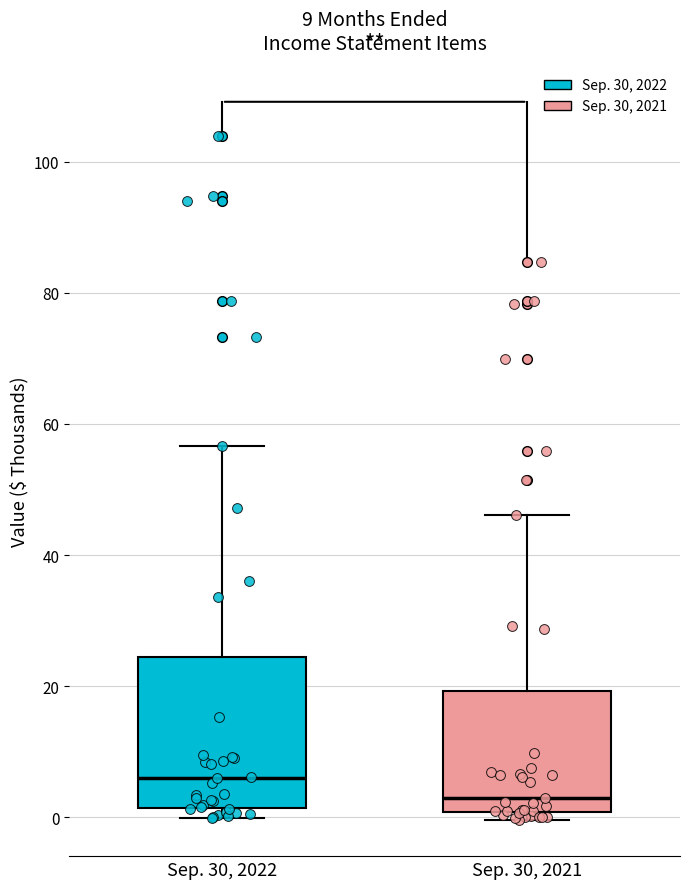

Which box is the tallest, from its lower edge to its upper edge?

Sep. 30, 2022